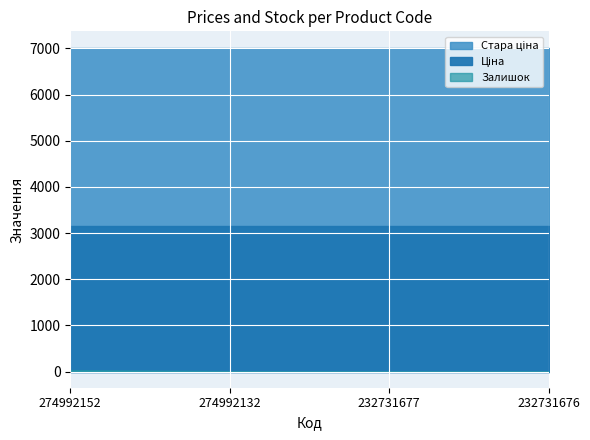

What is the value of the Стара ціна point at the 3rd from the left?

7017.6